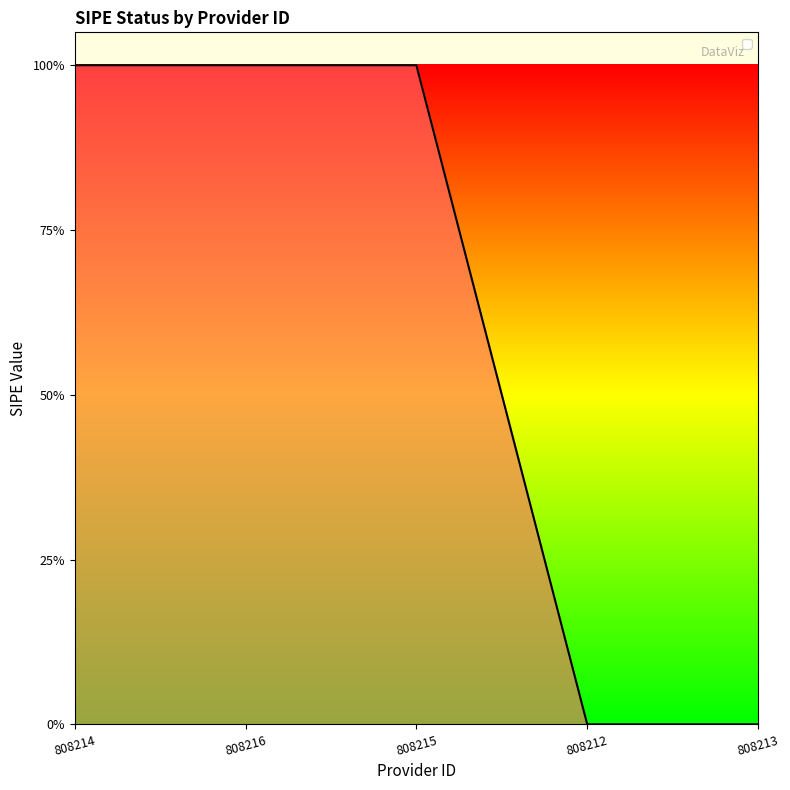

Does the chart have visible grid lines?

No